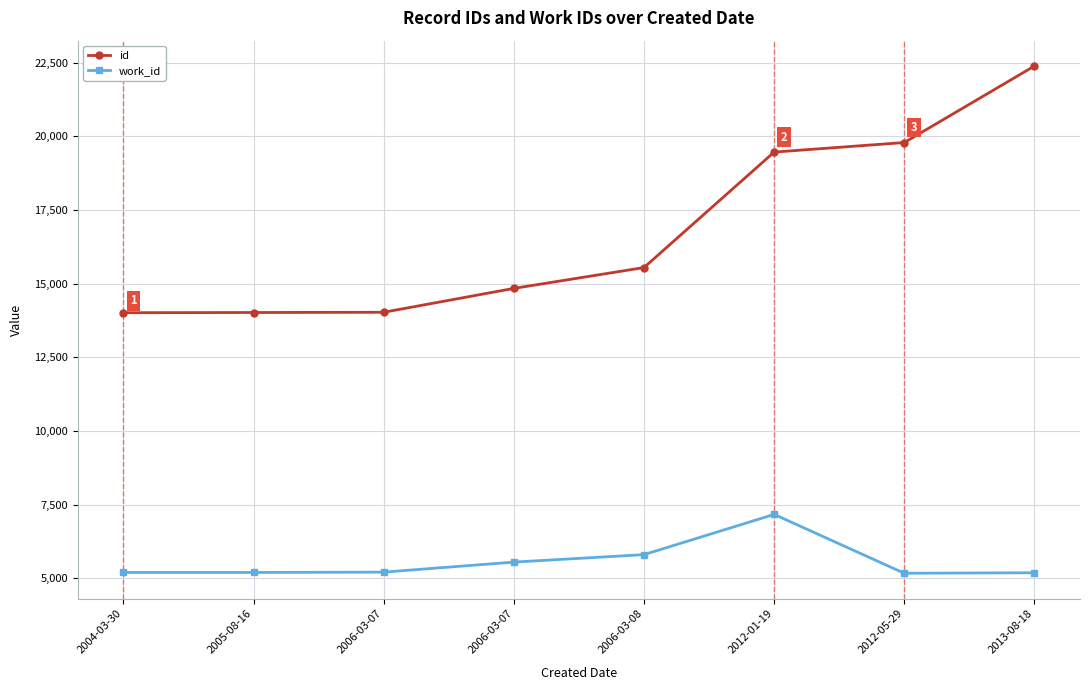

What are all the series names shown in the legend?

id, work_id